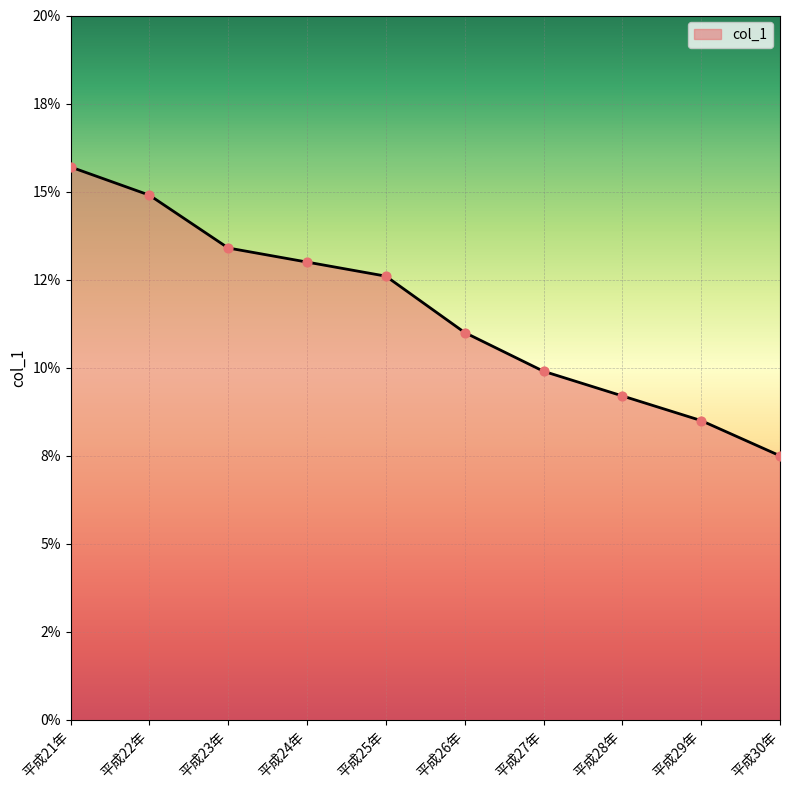

Is this an area chart (filled region under the line)?

Yes